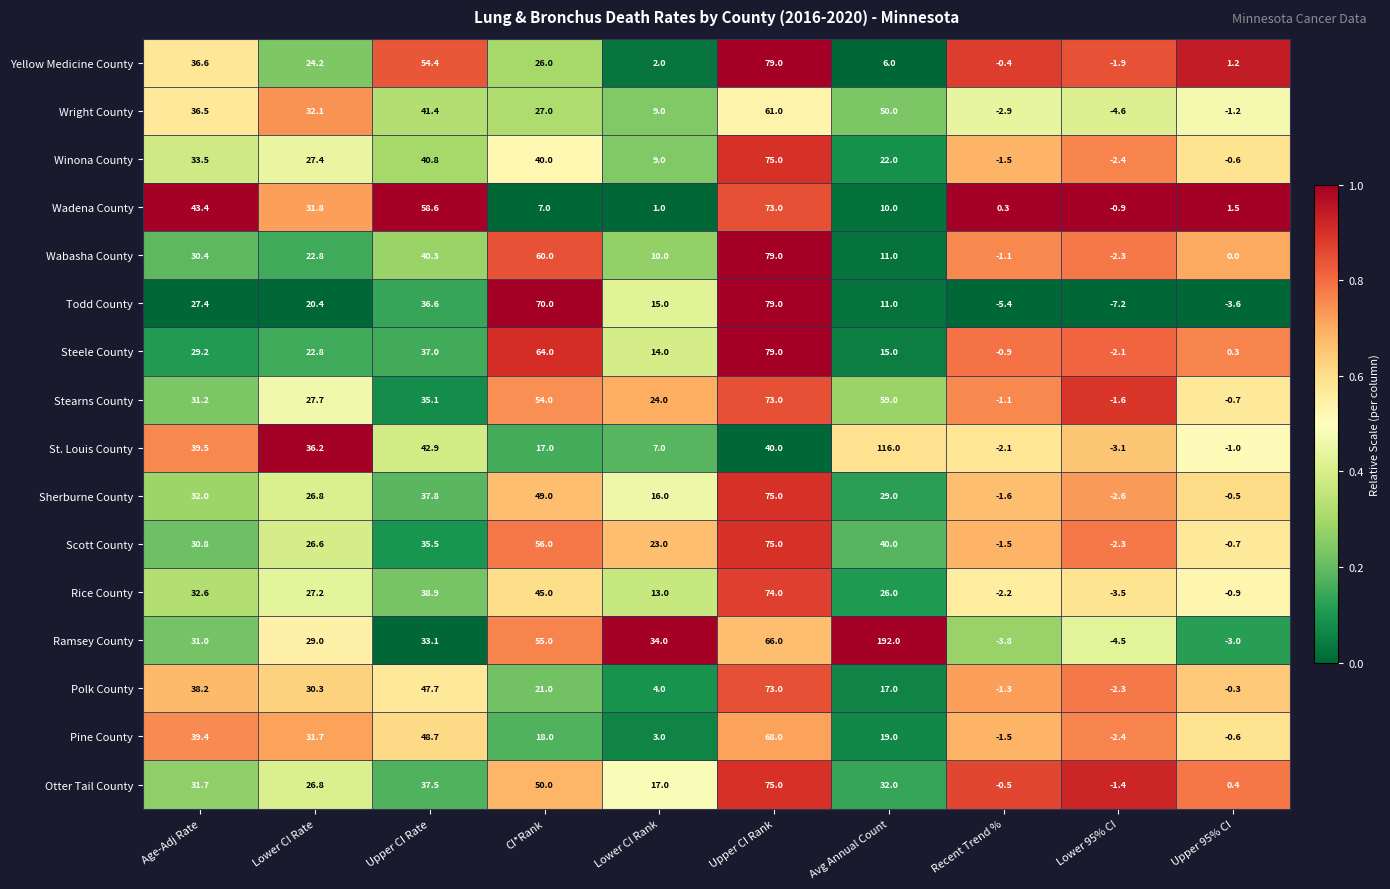

Rank the series at Age-Adj Rate from lowest to highest value.

Todd County, Steele County, Wabasha County, Scott County, Ramsey County, Stearns County, Otter Tail County, Sherburne County, Rice County, Winona County, Wright County, Yellow Medicine County, Polk County, Pine County, St. Louis County, Wadena County